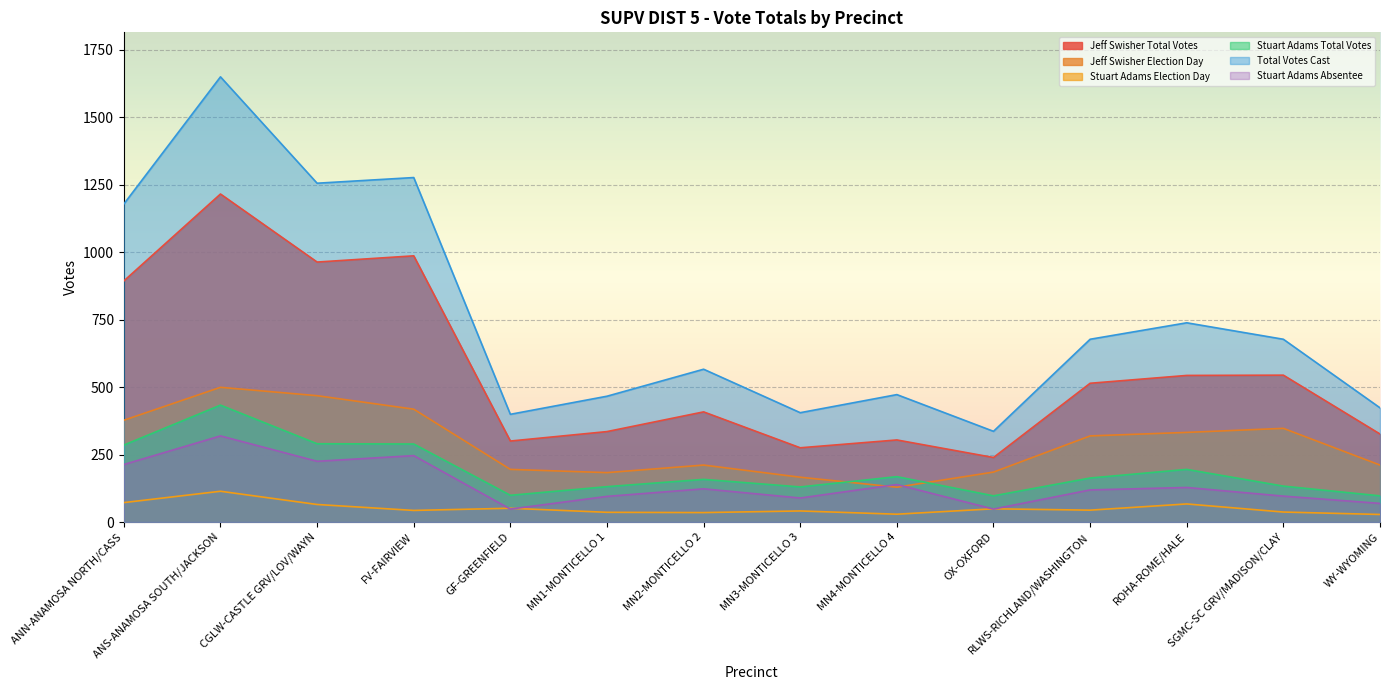

At which category does Stuart Adams Total Votes reach its first local peak?

ANS-ANAMOSA SOUTH/JACKSON